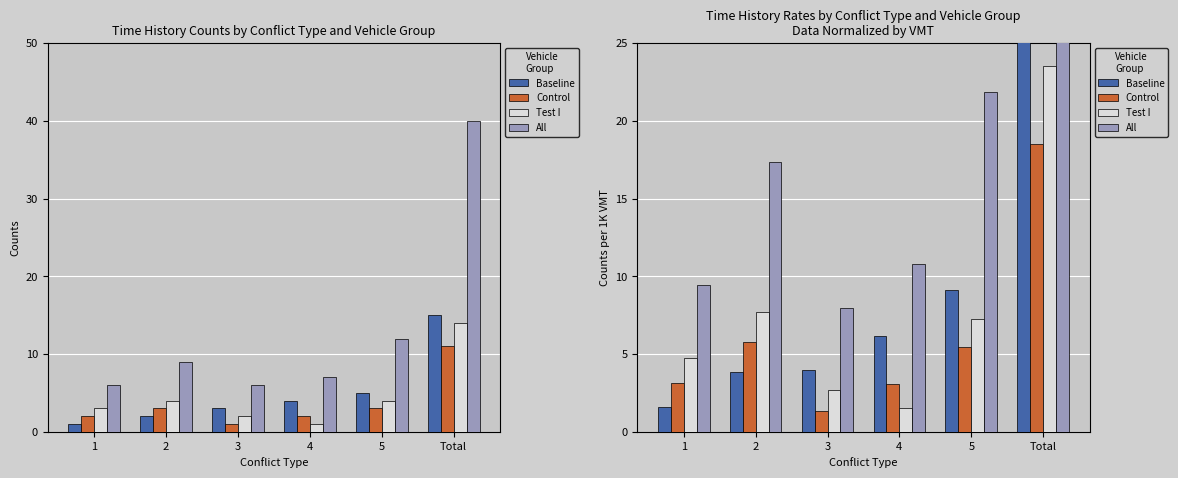

Which series has the largest total across all categories?

All